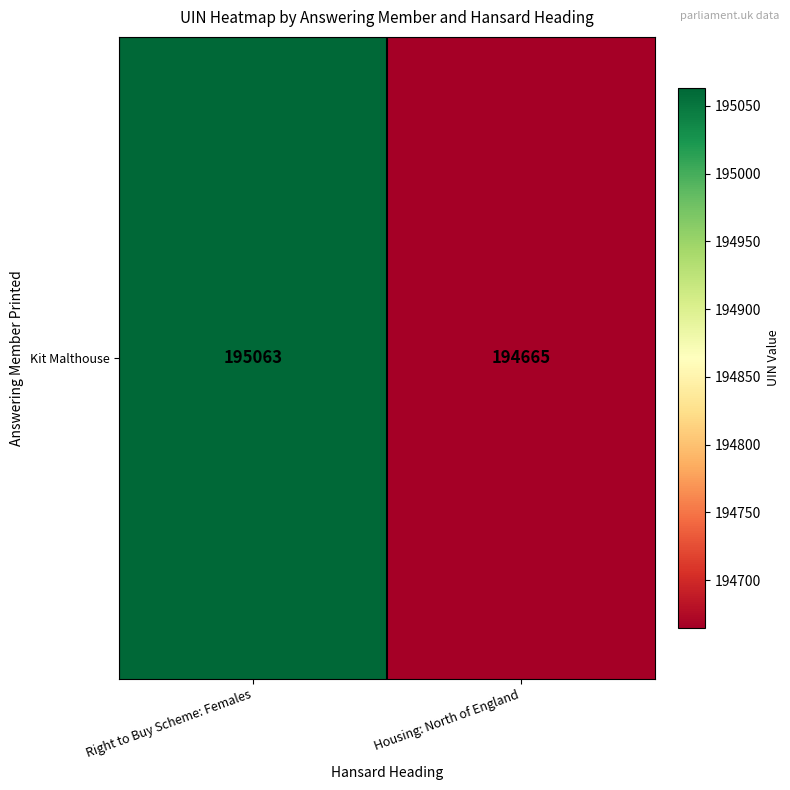

What is the change in value from Right to Buy Scheme: Females to Housing: North of England?

-398